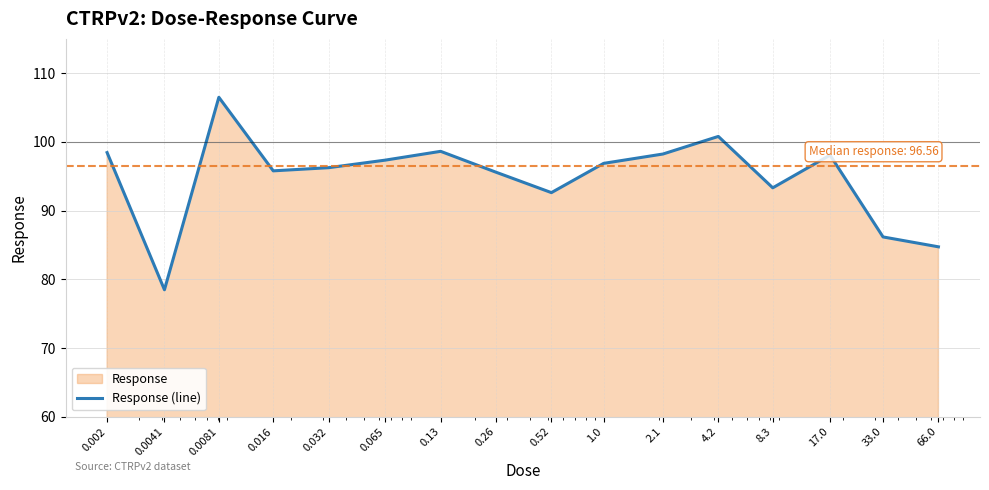

Rank the categories by value from highest to lowest.

0.0081, 4.2, 0.13, 0.002, 2.1, 17.0, 0.065, 1.0, 0.032, 0.016, 0.26, 8.3, 0.52, 33.0, 66.0, 0.0041